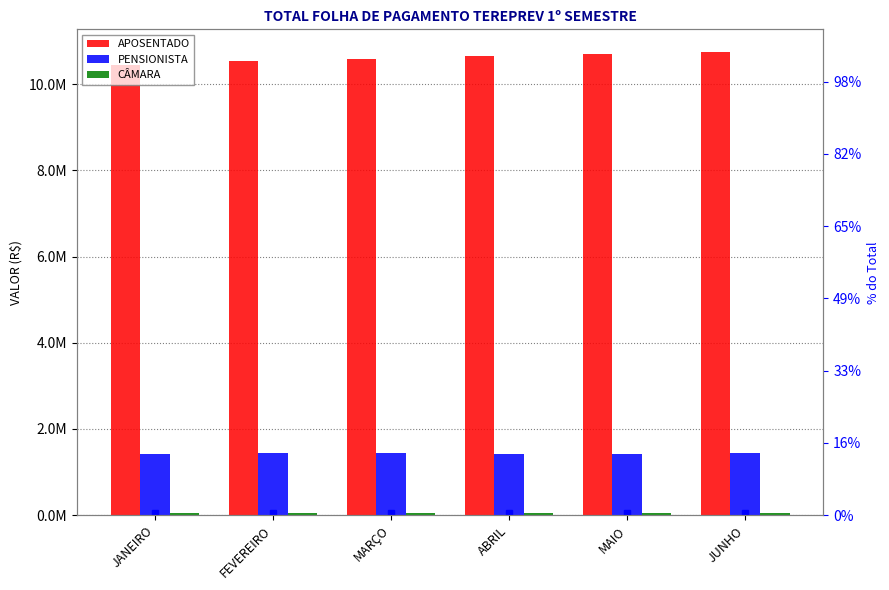

What is the value of the CÂMARA bar at the 5th from the left?

50693.6